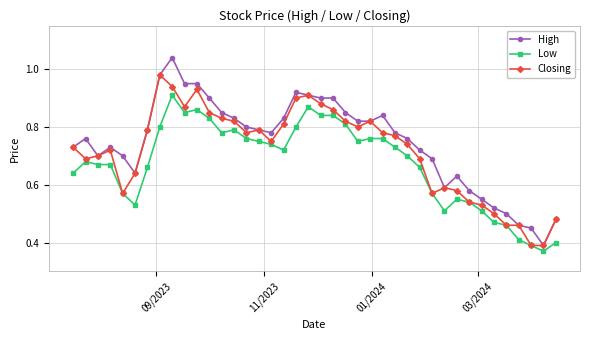

How many Low values are between 0 and 1?

40